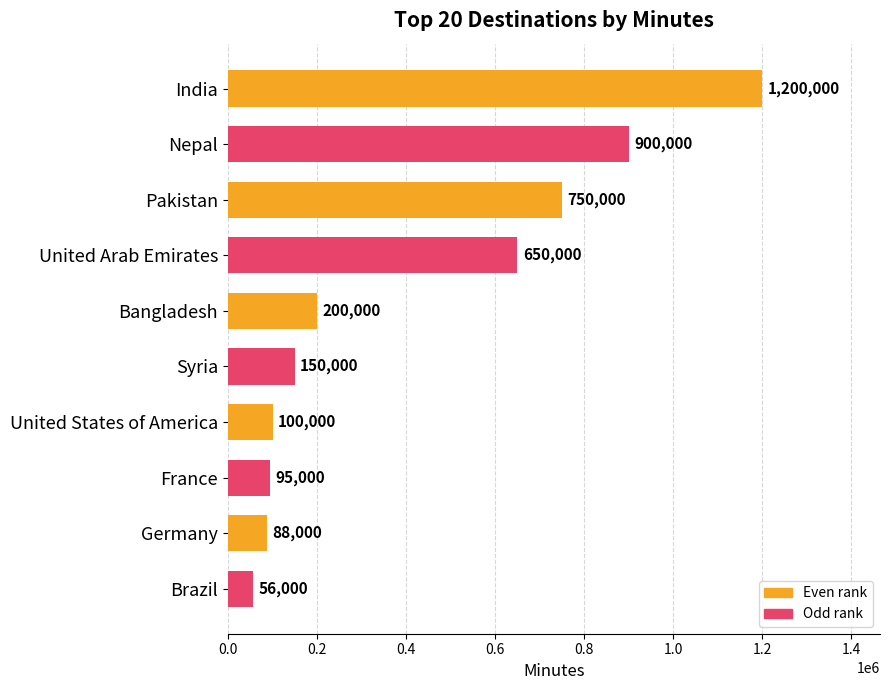

Is it true that the value at United Arab Emirates is 650000?

True